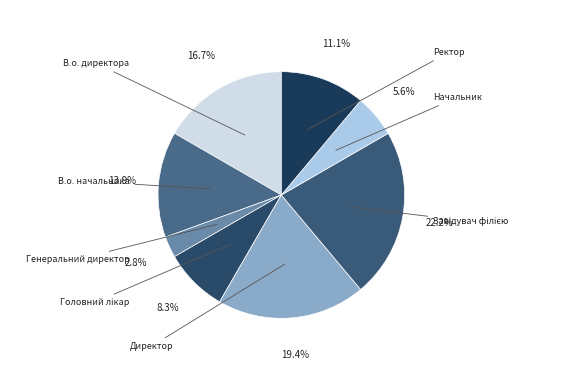

Rank the categories by value from lowest to highest.

Генеральний директор, Начальник, Головний лікар, Ректор, В.о. начальника, В.о. директора, Директор, Завідувач філією